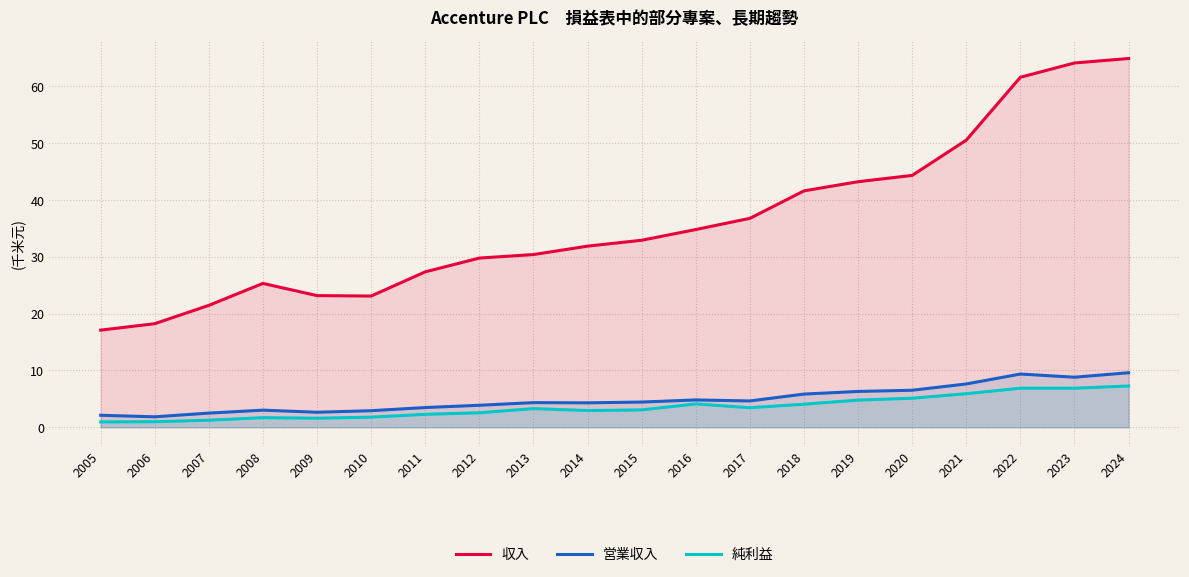

What is the difference between the maximum and second lowest values in the 収入 series?

46.7